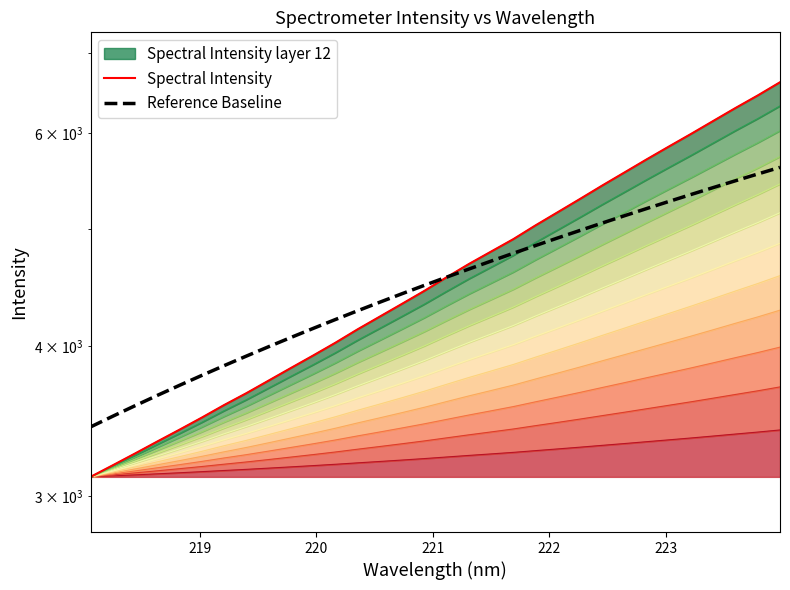

Reading left to right, list all the values displayed in this chart.

Spectral Intensity: 3114.1	3183.8	3256.3	3331.8	3407.9	3487.4	3571.8	3653.7	3742.6	3833.7	3926.1	4023.0	4127.7	4229.4	4334.0	4442.1	4558.9	4675.8	4788.3	4903.2	5034.1	5162.4	5294.5	5431.9	5569.2	5710.4	5852.0	5995.2	6145.6	6299.3	6451.7	6616.2
Reference Baseline: 3425.6	3496.5	3567.4	3638.3	3709.2	3780.1	3851.0	3921.9	3992.8	4063.7	4134.7	4205.6	4276.5	4347.4	4418.3	4489.2	4560.1	4631.0	4701.9	4772.9	4843.8	4914.7	4985.6	5056.5	5127.4	5198.3	5269.2	5340.1	5411.0	5482.0	5552.9	5623.8